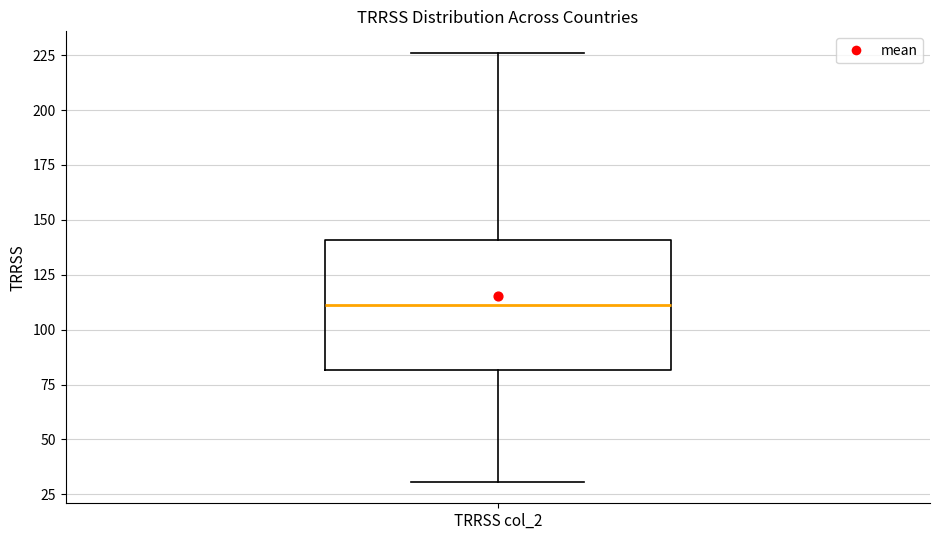

Read this box plot against the y-axis: the position of the median line, the range covered by the box, and the ends of both whiskers. The values are not printed on the chart, so give them approximately, as read against the axis.

median 110, box 80 to 140, whiskers 30 to 225